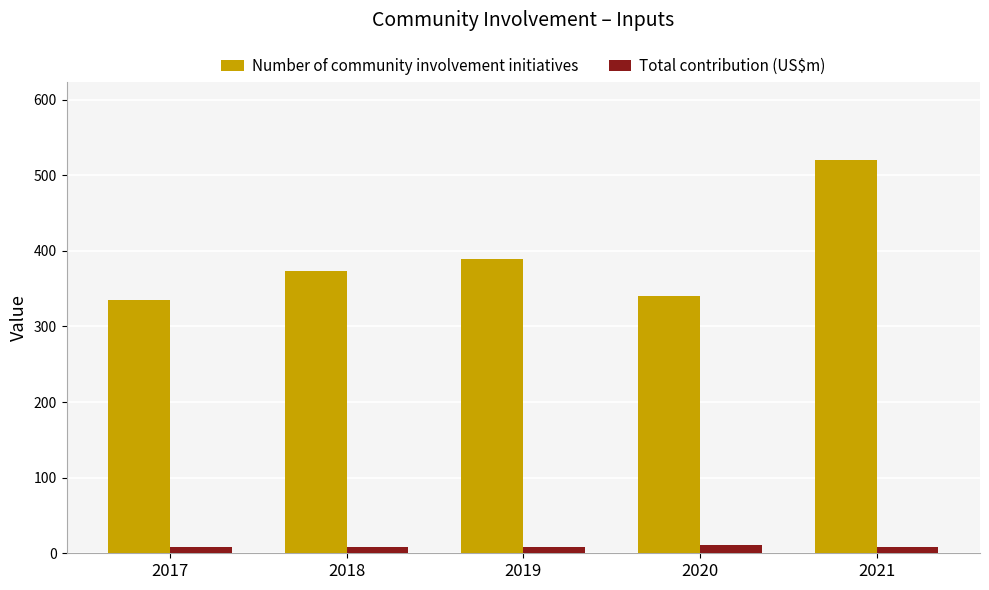

What is the sum of the Total contribution (US$m) values at 2018 and 2017?

16.2